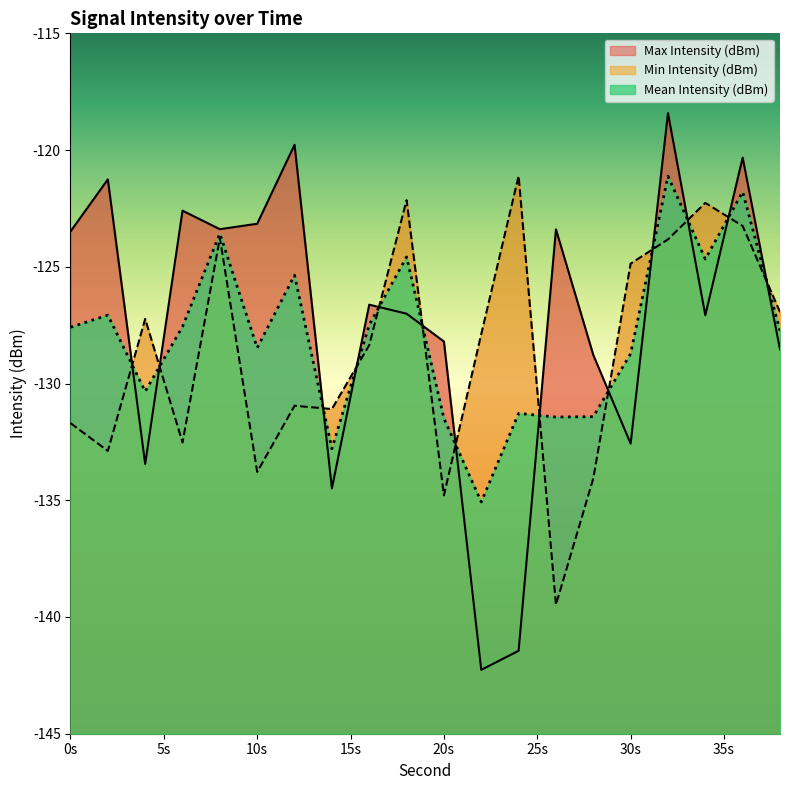

Is the value of Min Intensity (dBm) at 16 greater than the value of Mean Intensity (dBm) at 28?

Yes